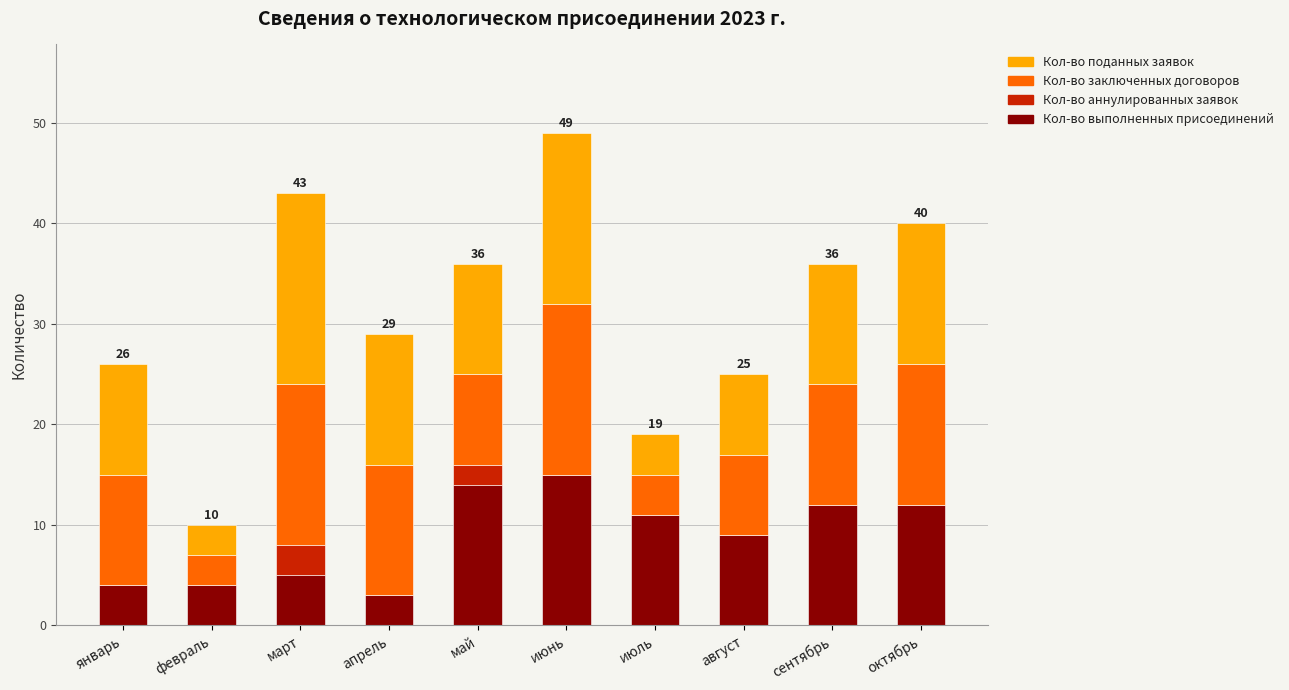

What is the highest value of the Кол-во выполненных присоединений series?

15